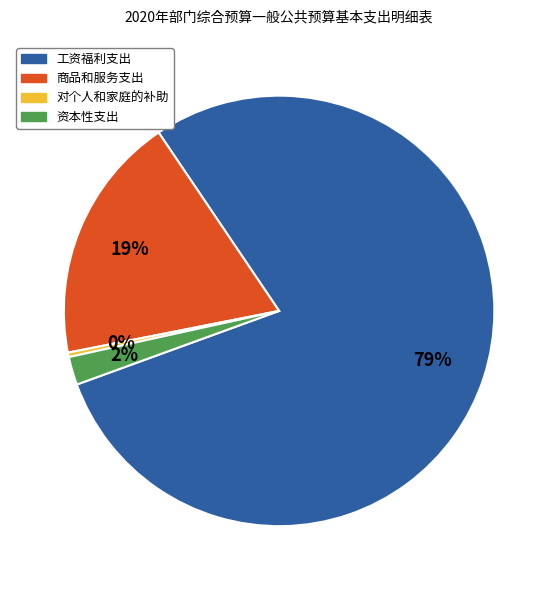

Which category accounts for the majority?

工资福利支出